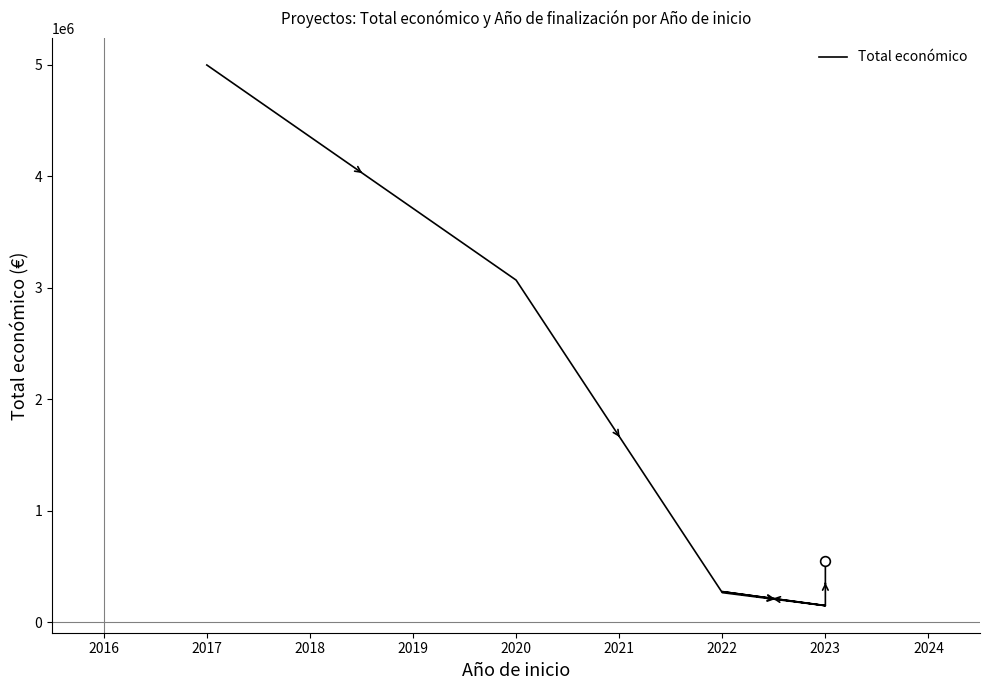

True or false: the data shows 417436 at 2022.

False